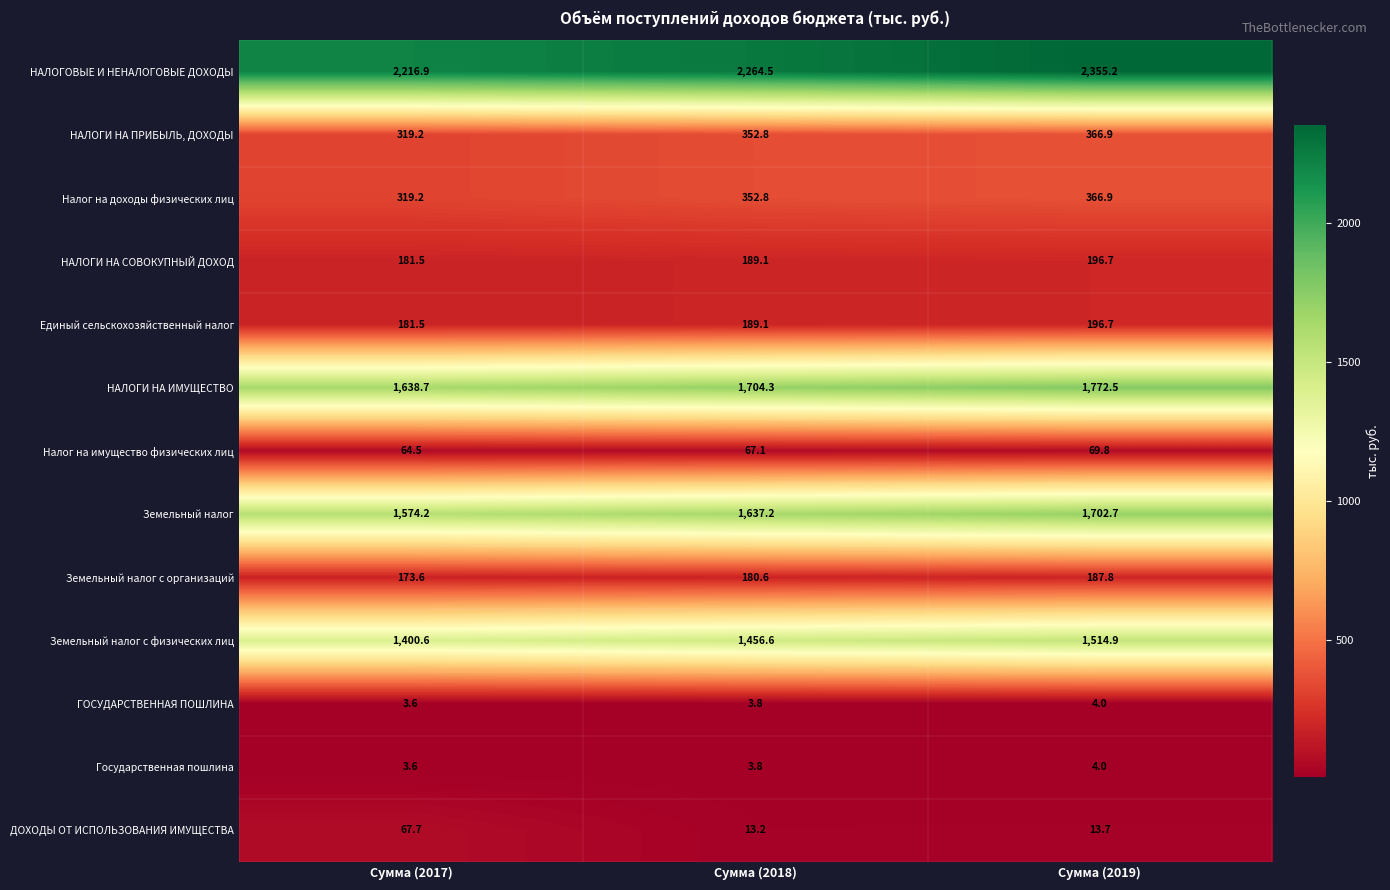

Is it true that ГОСУДАРСТВЕННАЯ ПОШЛИНА equals 4.0 at Сумма (2019)?

True